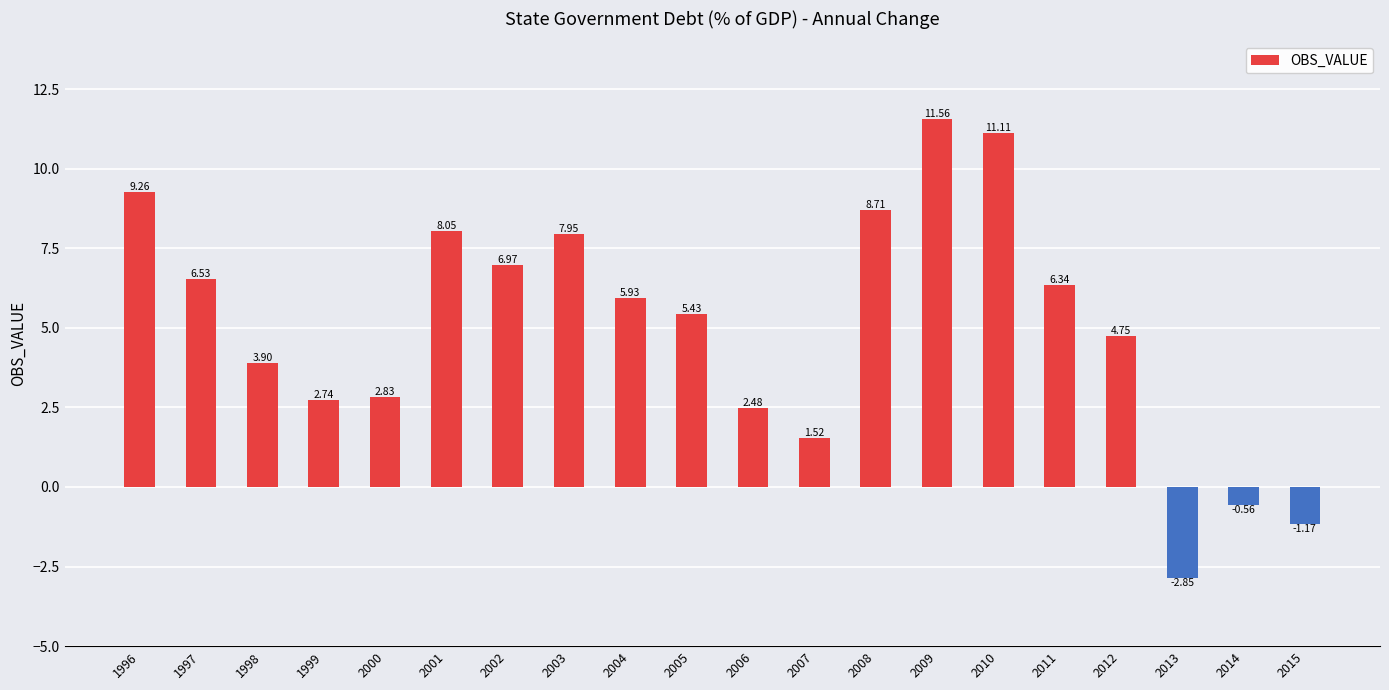

What is the sum of the values at 1996 and 2010?

20.4